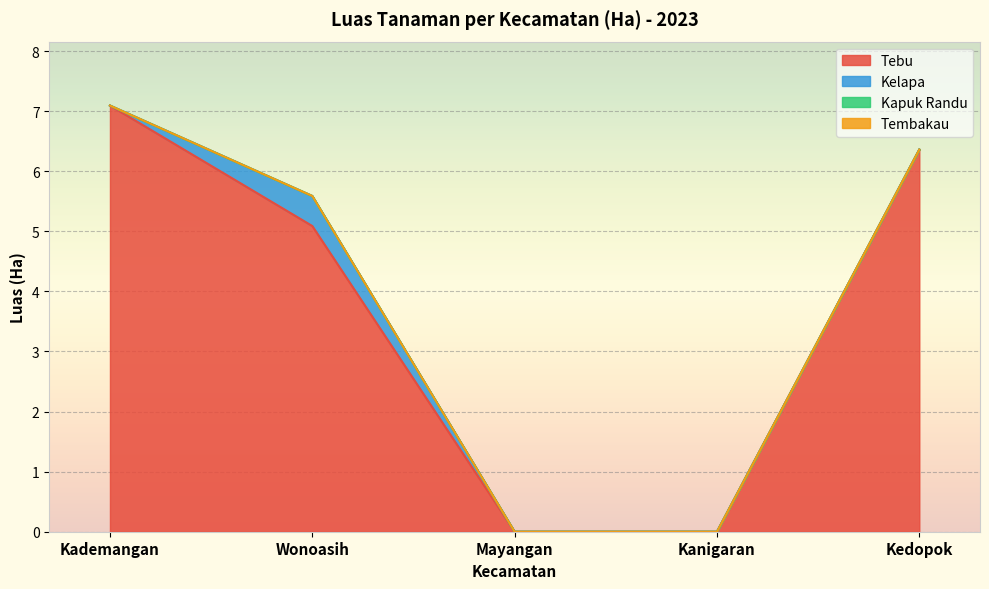

Between Kademangan and Mayangan, which series saw the biggest shift?

Tebu